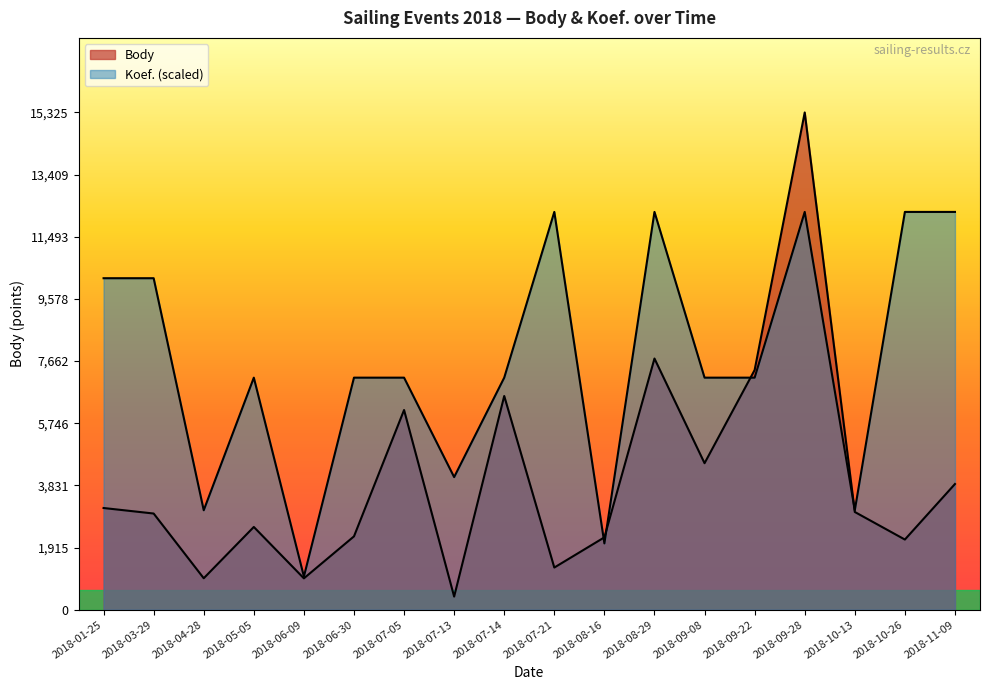

Between 2018-07-05 and 2018-04-28, which is larger?

2018-07-05